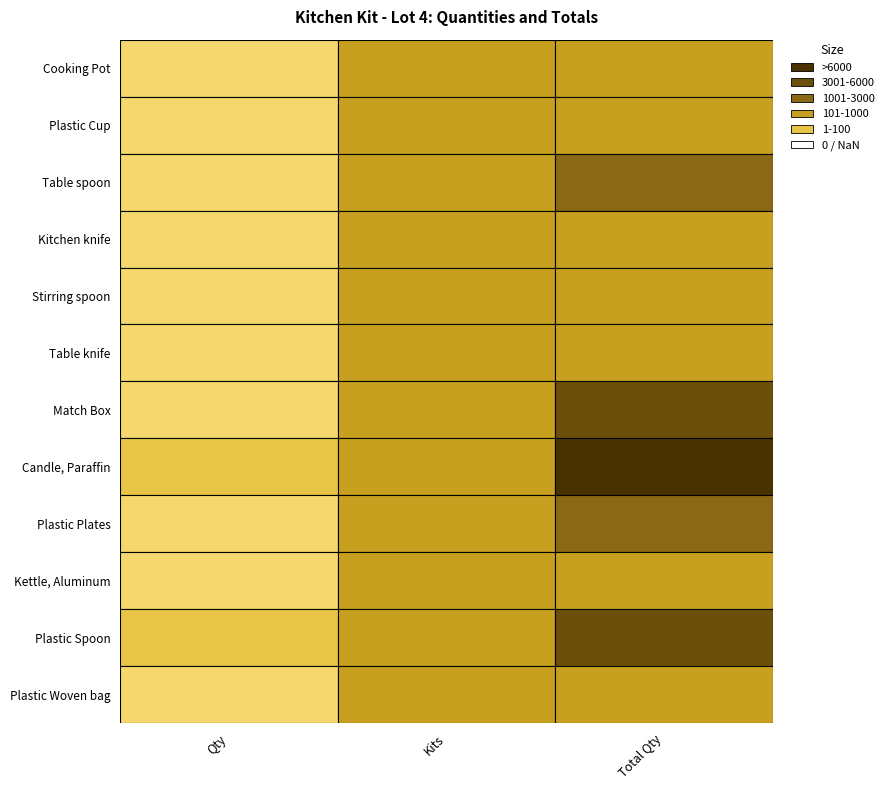

True or false: Plastic Plates has a value of 322 at 1.

False